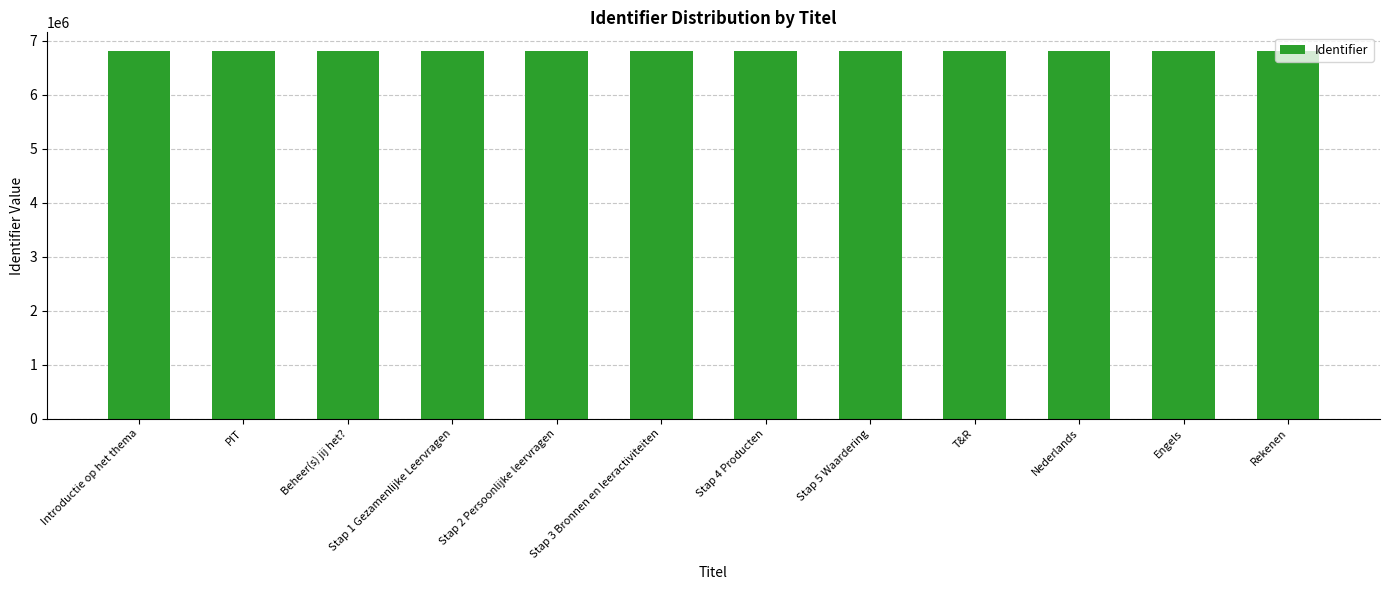

What is the greatest value displayed?

6811763